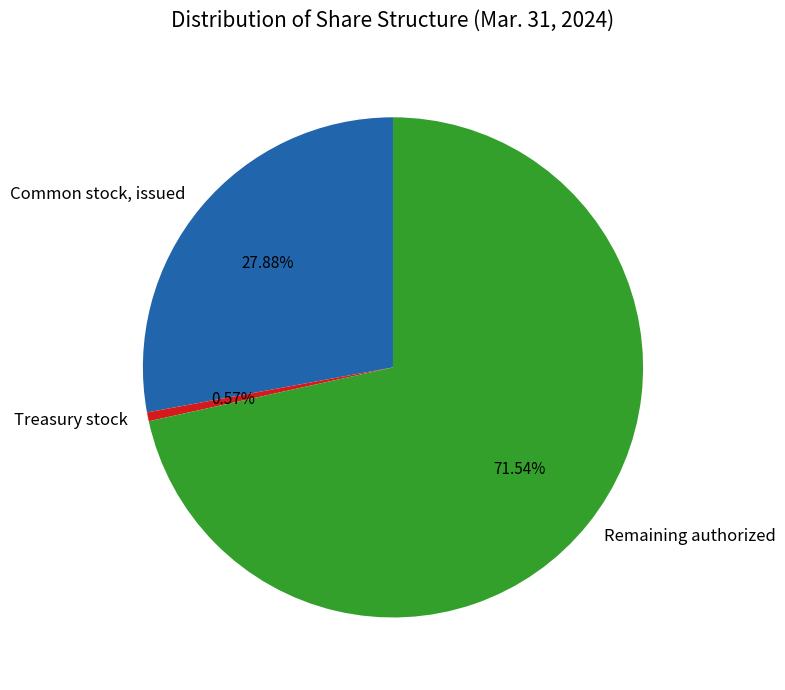

How many segments does this pie chart have?

3